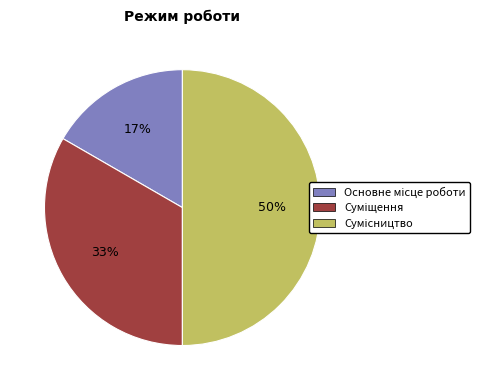

To the nearest percent, what is the difference between the largest and smallest slice percentages?

33%